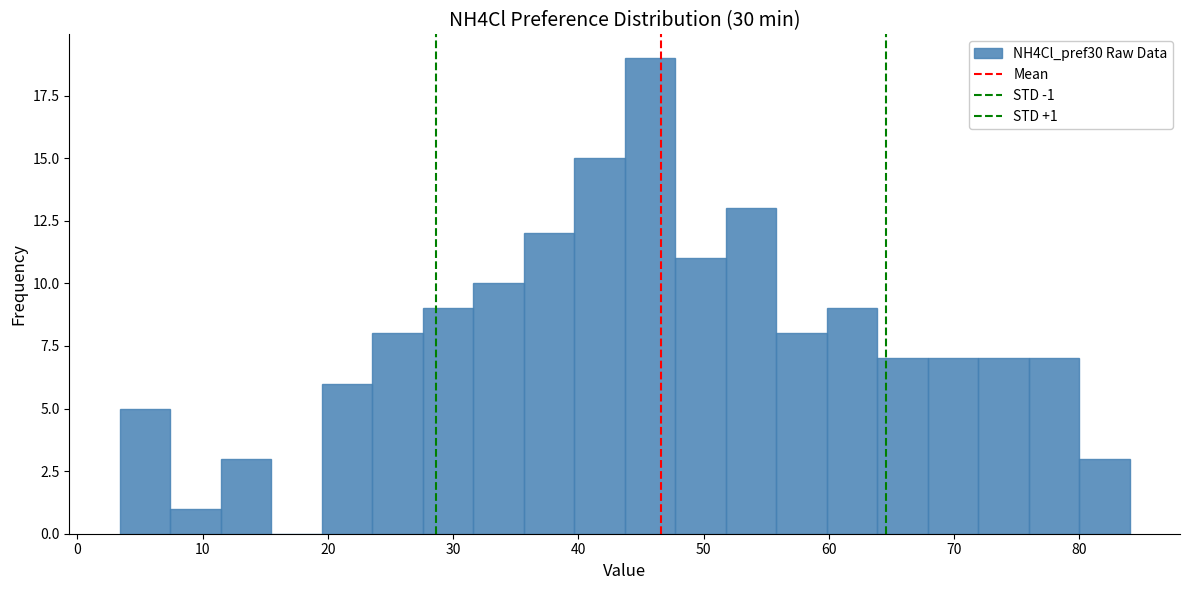

Which range on the x-axis has the tallest bar?

44 to 48